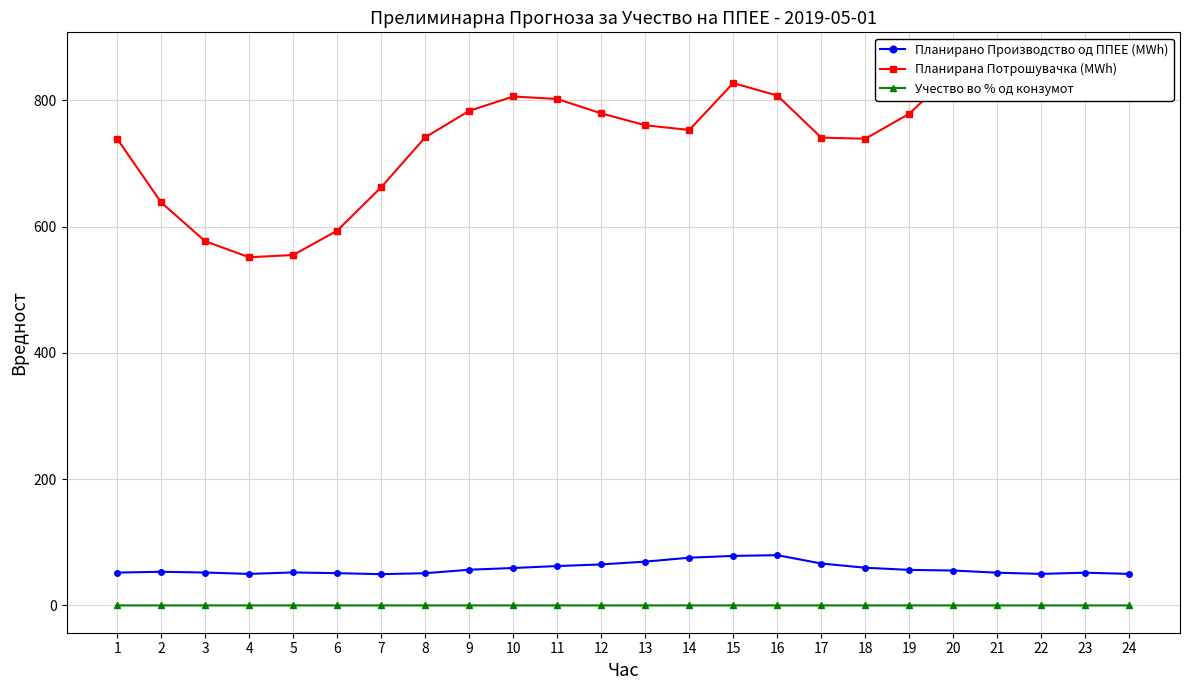

What is the maximum value shown in the chart?

864.5